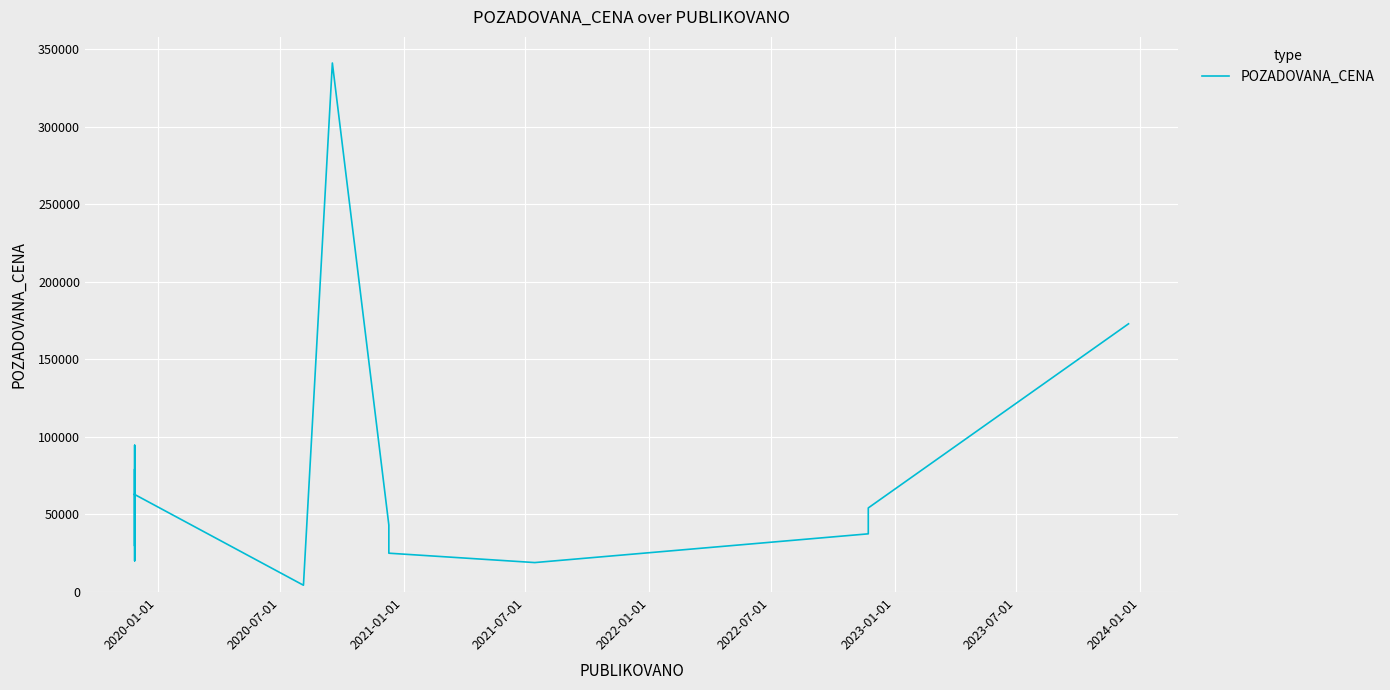

The chart shows a value of 30099 at 11. True or false?

False